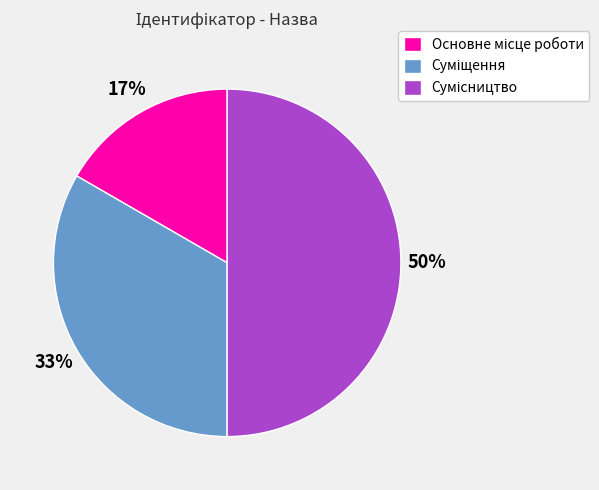

To the nearest percent, what is the difference between the largest and smallest slice percentages?

33%